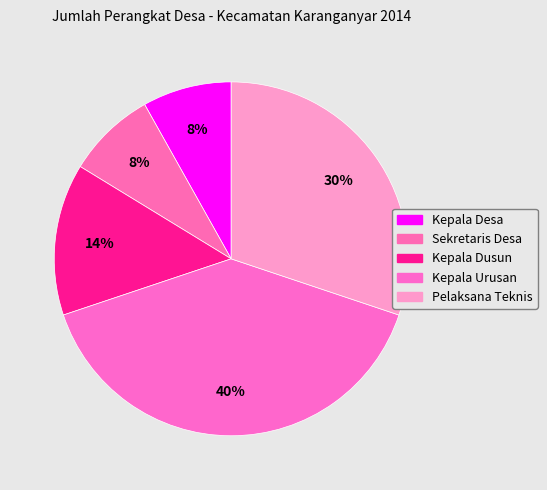

True or false: Kepala Urusan accounts for 28% of the total.

False